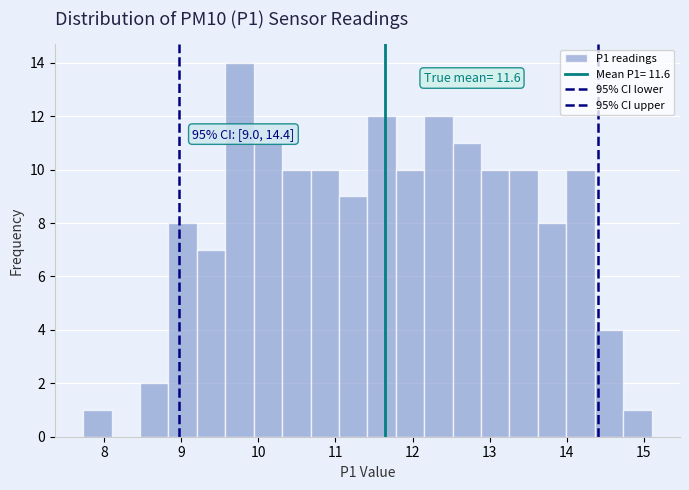

Read against the x-axis, roughly where is the centre of the tallest bar?

9.8